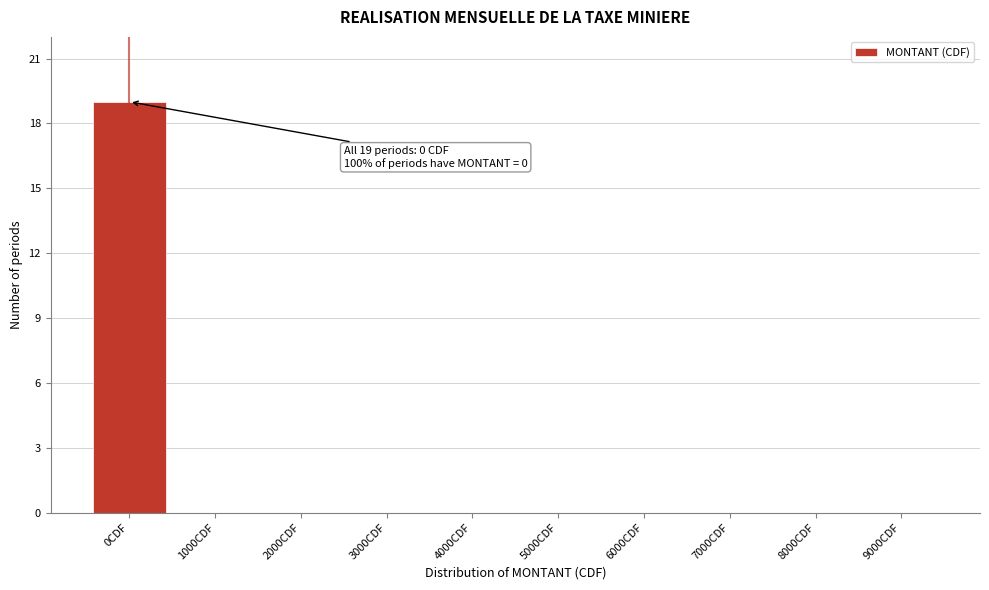

Reading left to right, transcribe all the data shown in this chart.

0CDF=19	1000CDF=0	2000CDF=0	3000CDF=0	4000CDF=0	5000CDF=0	6000CDF=0	7000CDF=0	8000CDF=0	9000CDF=0